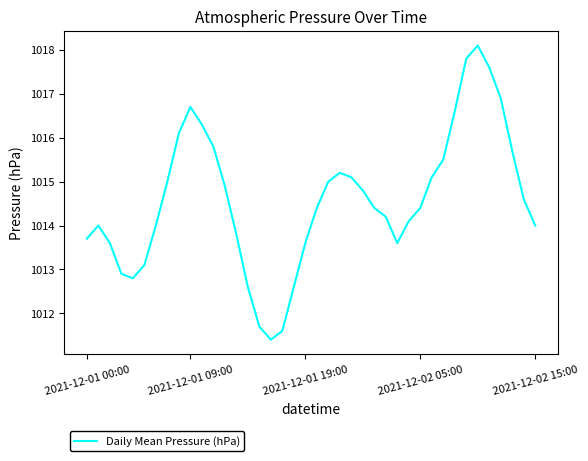

What is the difference between the maximum and minimum values?

6.7